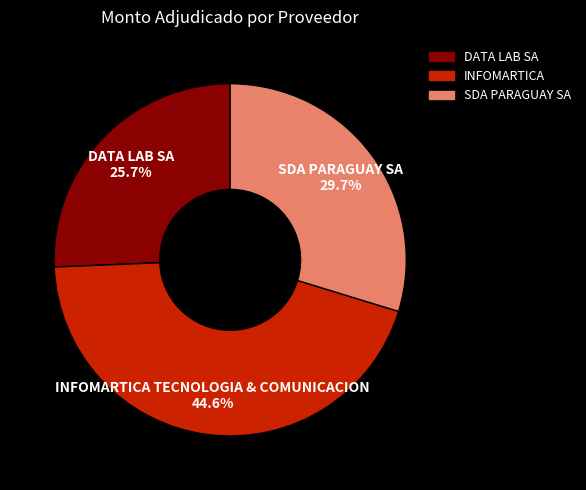

What percentage is the DATA LAB SA slice, to the nearest percent?

26%